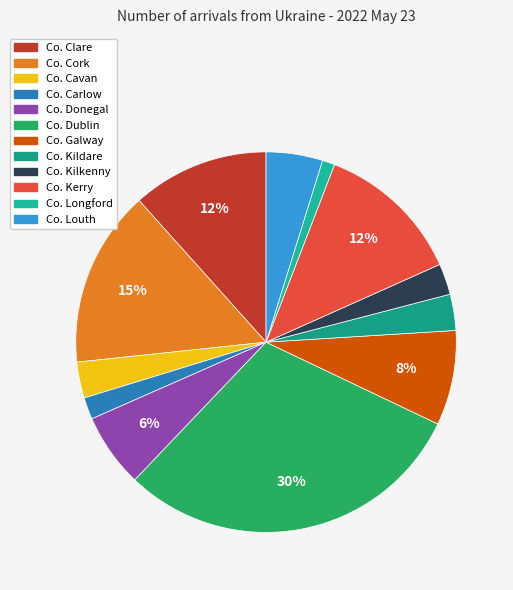

How many slices are in this pie chart?

12